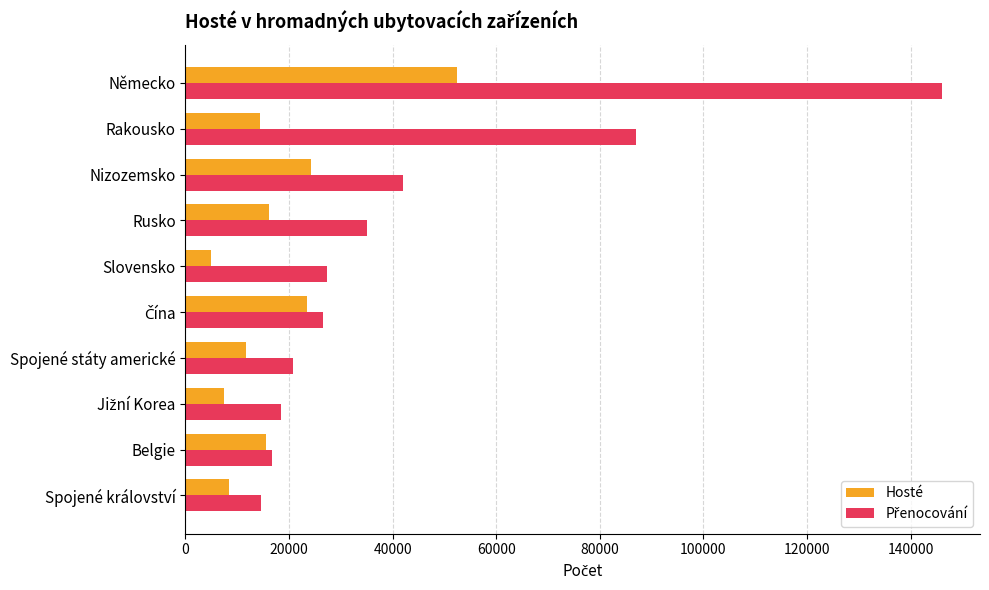

What is the sum of all Hosté values?

178271